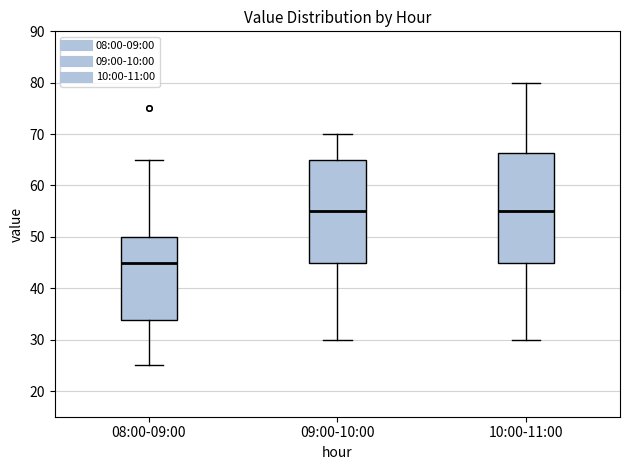

Where is the upper edge of the box for 08:00-09:00 on the y-axis? The values are not printed on the chart, so give them approximately, as read against the axis.

50